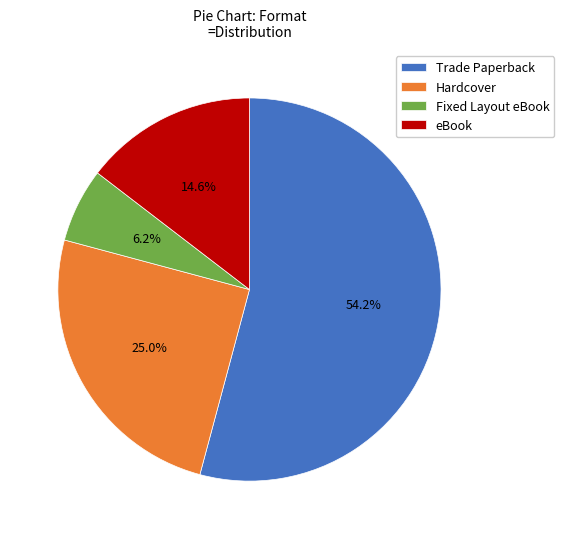

To the nearest percent, what is the difference between the Hardcover and Fixed Layout eBook slice percentages?

19%